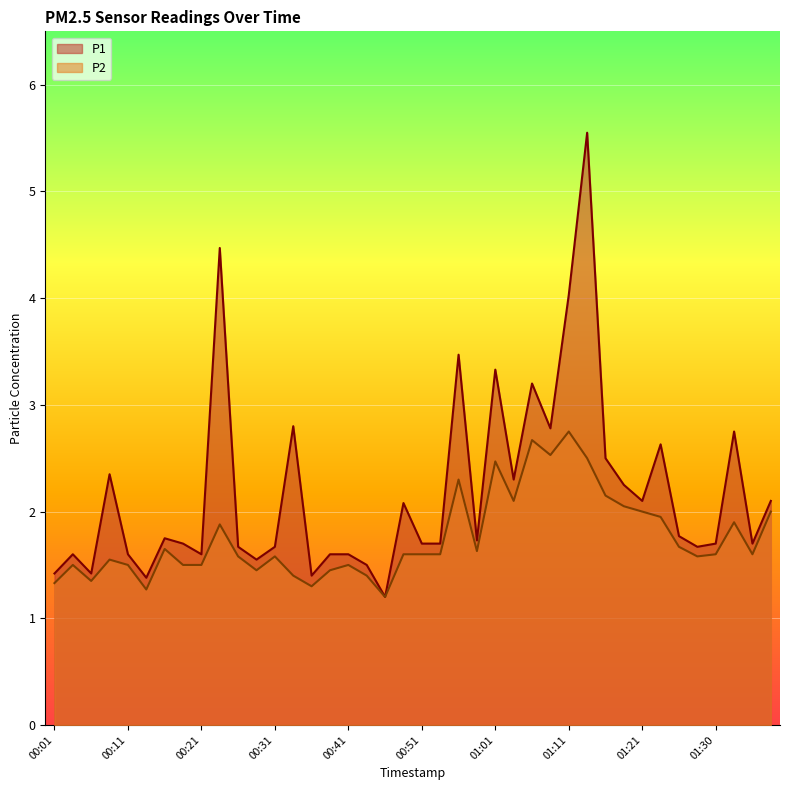

Rank the series by their average value, from highest to lowest.

P1, P2